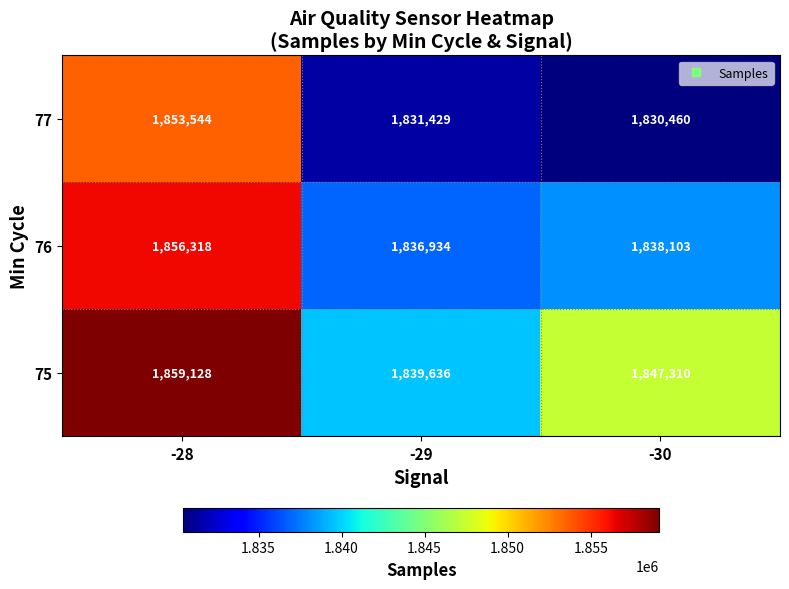

Reading right to left, extract all data points from this chart.

77: 1830460	1831429	1853544
76: 1838103	1836934	1856318
75: 1847310	1839636	1859128